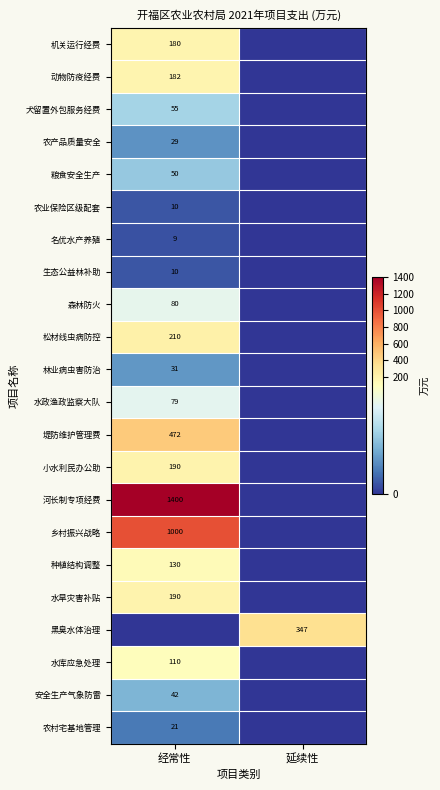

The 黑臭水体治理 series shows 0.0 at 经常性. True or false?

True